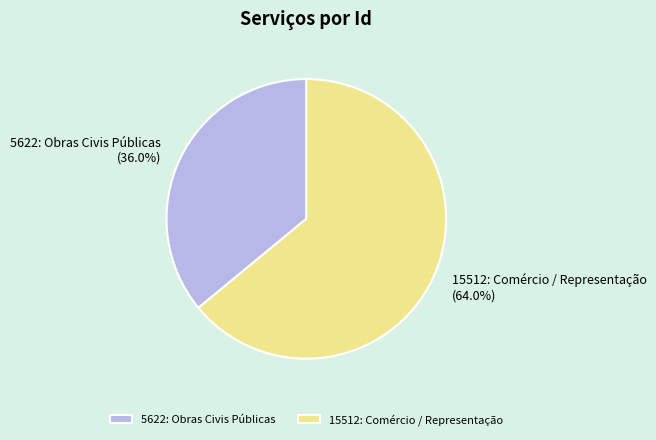

What is the ratio of the value at 15512: Comércio / Representação to the value at 5622: Obras Civis Públicas?

1.8